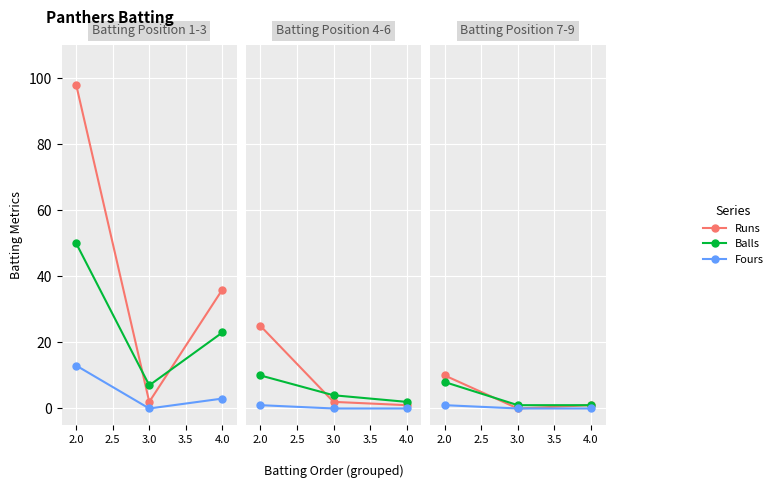

Rank the series by their maximum value, from lowest to highest.

Fours, Balls, Runs